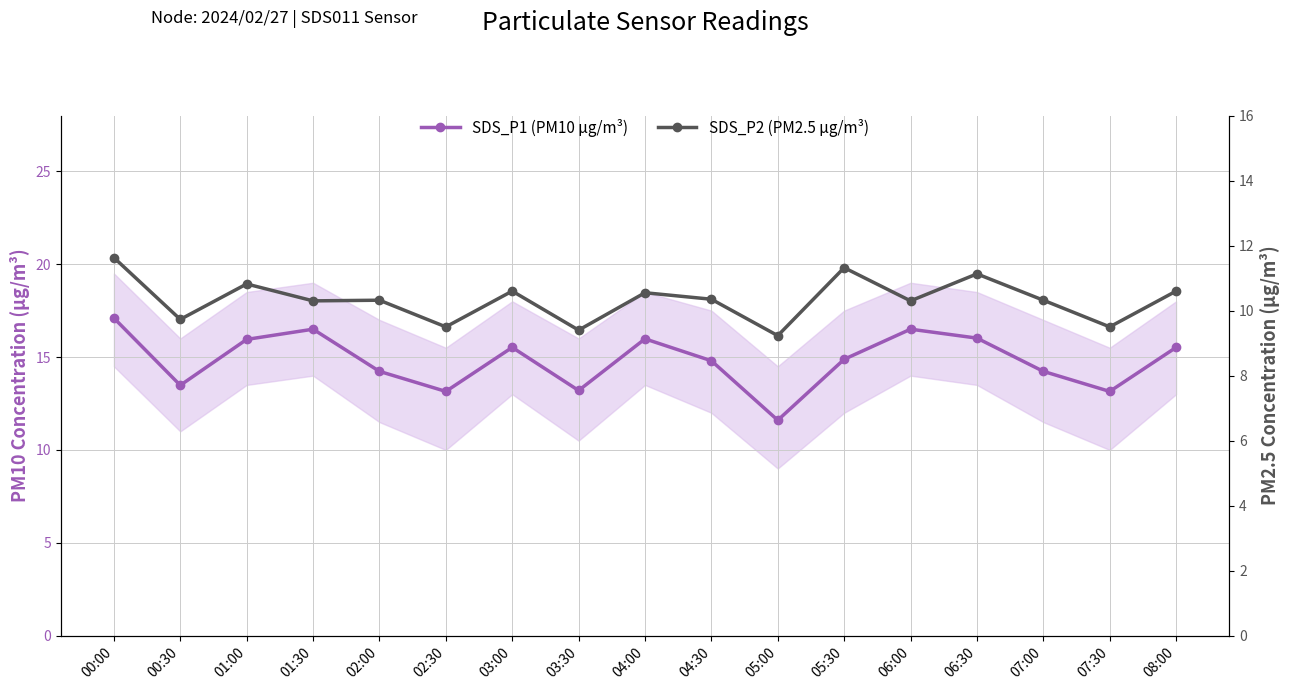

True or false: SDS_P2 (PM2.5 µg/m³) has a value of 15.4 at 08:00.

False